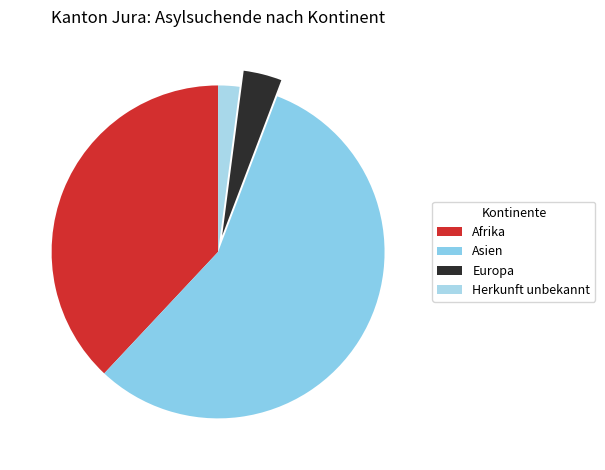

True or false: Asien accounts for 56% of the total.

True